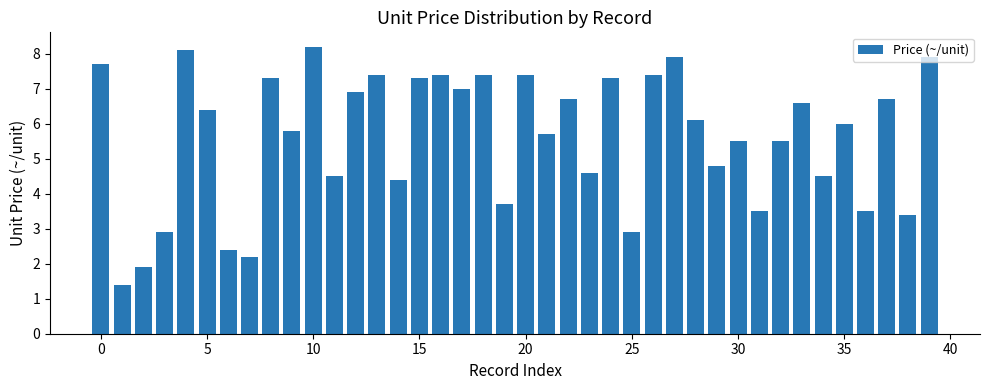

What is the average value?

5.6